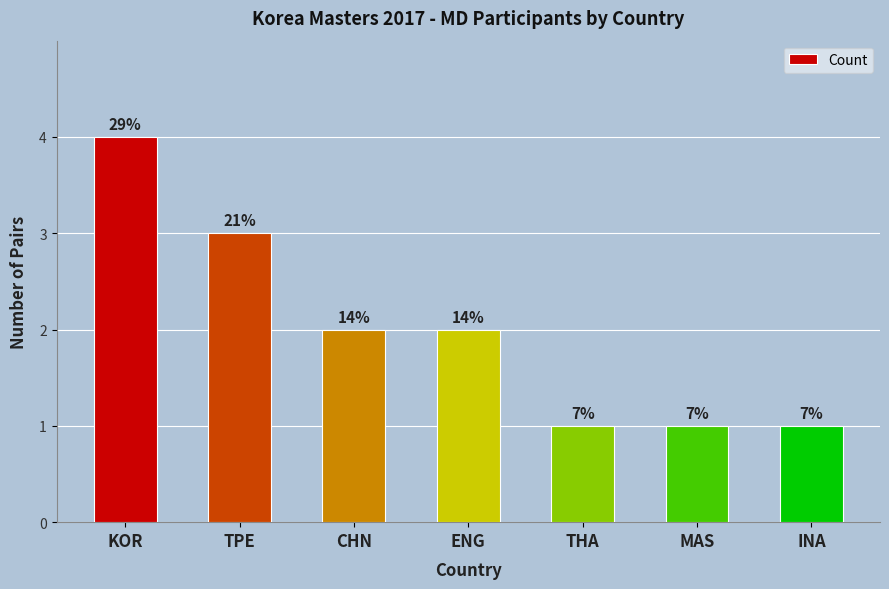

Reading left to right, transcribe all the data shown in this chart.

KOR=4	TPE=3	CHN=2	ENG=2	THA=1	MAS=1	INA=1